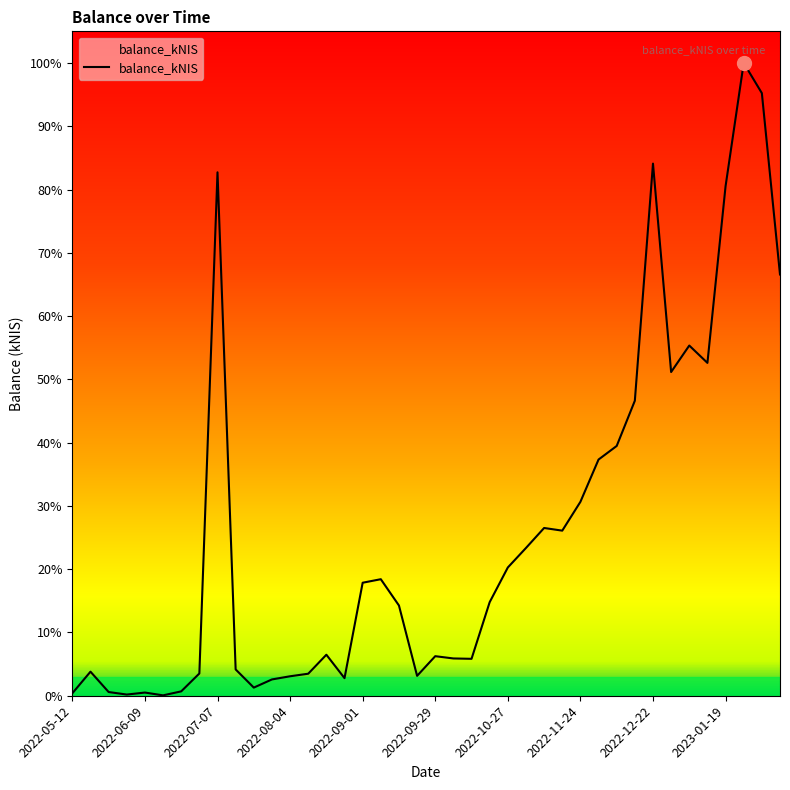

What is the change in value from 27 to 36?

+14026.0